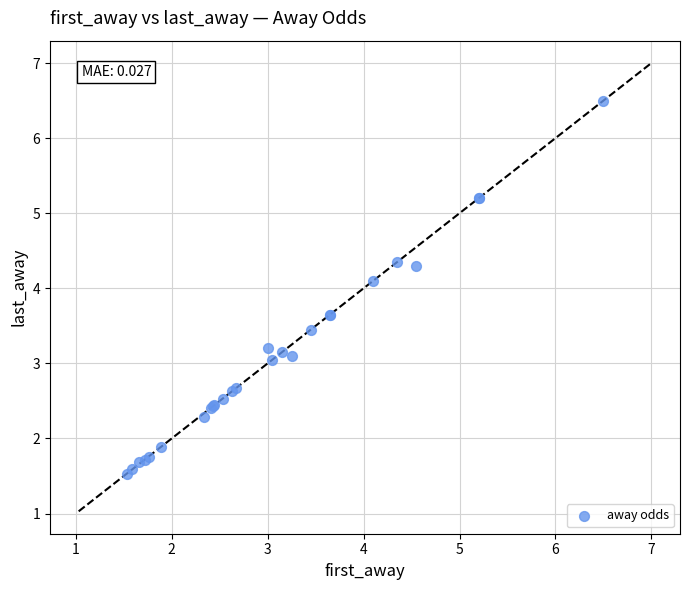

What Y value in the scatter plot is closest to 4?

4.1